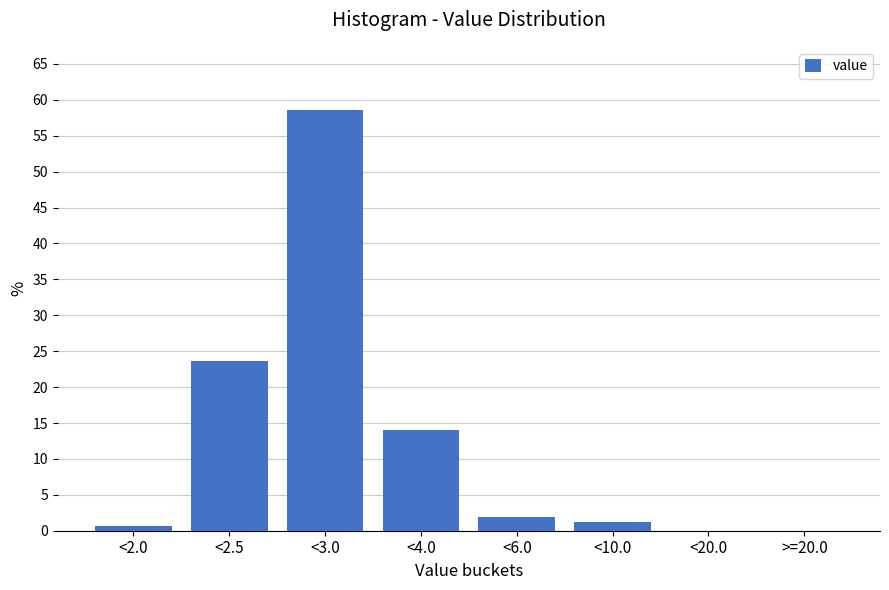

Reading left to right, list all the values displayed in this chart.

<2.0=0.6	<2.5=23.6	<3.0=58.6	<4.0=14.0	<6.0=1.9	<10.0=1.3	<20.0=0.0	>=20.0=0.0